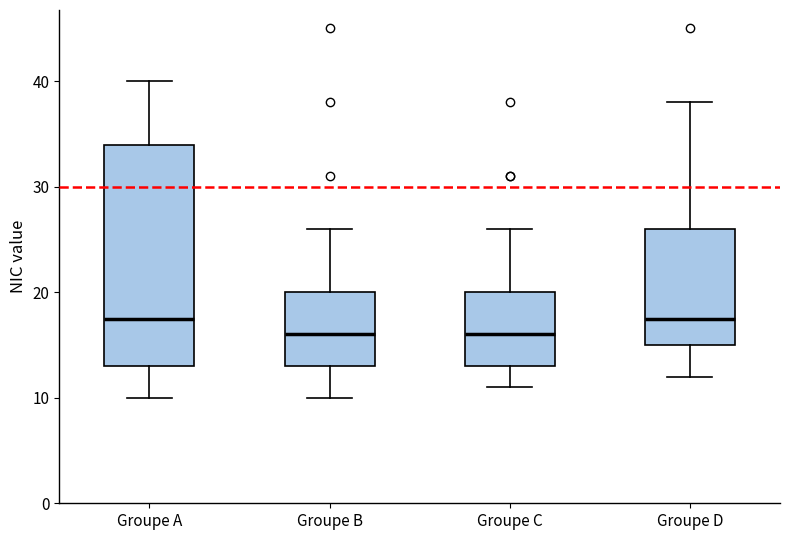

Reading left to right, transcribe this box plot: for each box, give where its median line is, the range the box spans, and where its two whiskers end, as read against the y-axis. The values are not printed on the chart, so give them approximately, as read against the axis.

Groupe A: median 18, box 13 to 34, whiskers 10 to 40
Groupe B: median 16, box 13 to 20, whiskers 10 to 26
Groupe C: median 16, box 13 to 20, whiskers 11 to 26
Groupe D: median 18, box 15 to 26, whiskers 12 to 38